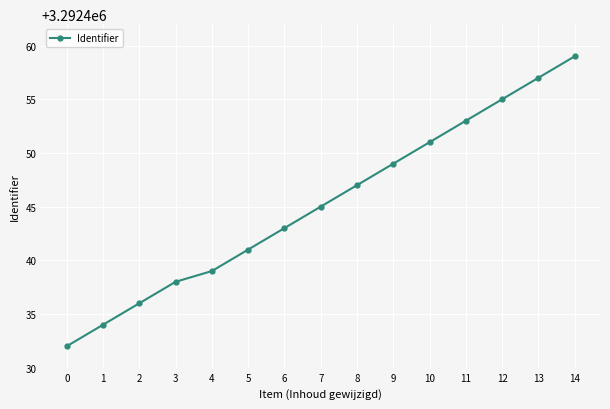

True or false: there are more than 2 points higher than both neighbors.

False